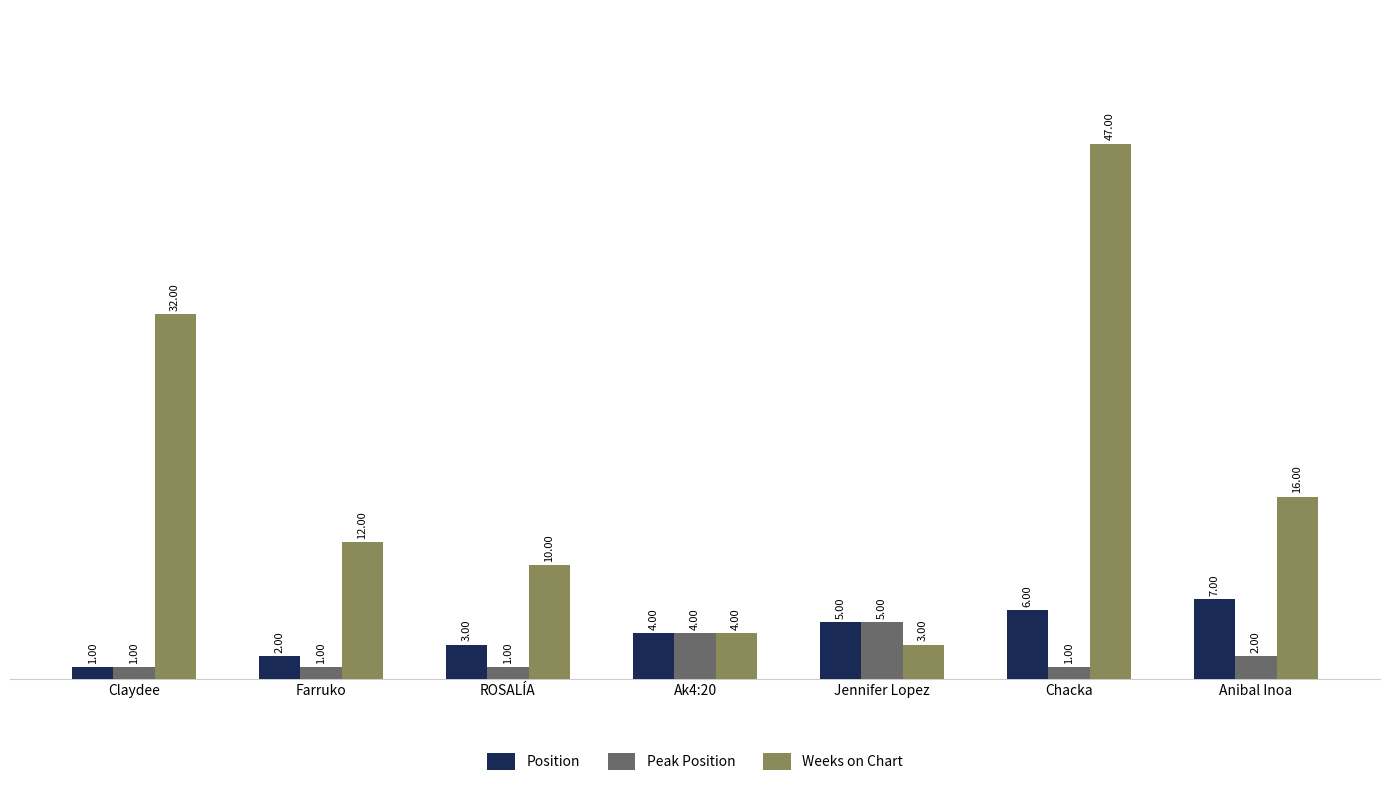

What is the difference between the Peak Position values at Anibal Inoa and Chacka?

1